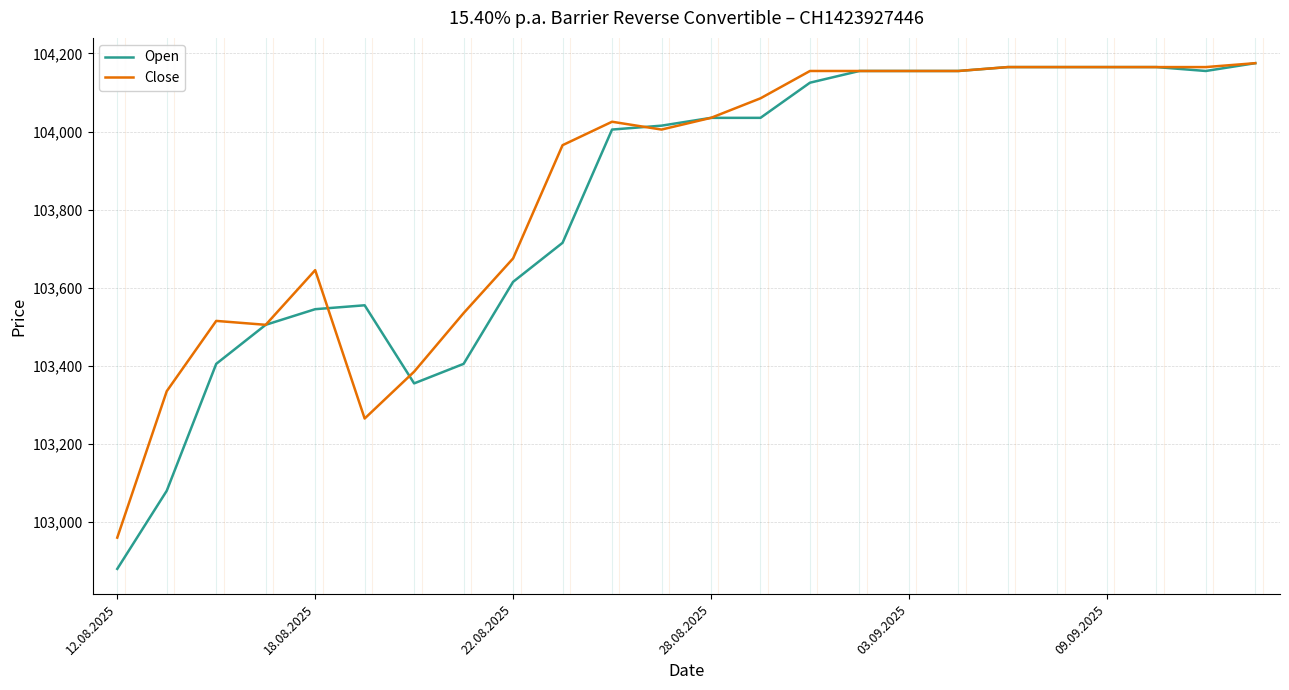

What is the minimum value shown in the chart?

102880